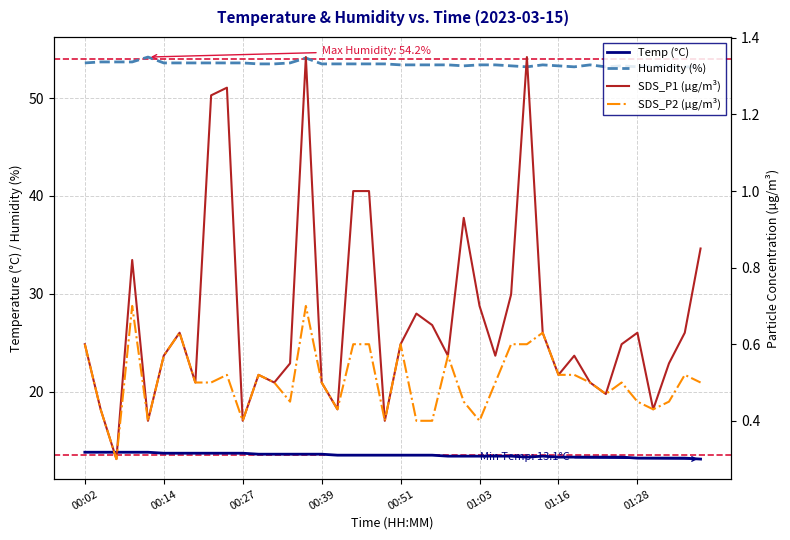

Rank the series by their maximum value, from lowest to highest.

SDS_P2 (µg/m³), SDS_P1 (µg/m³), Temp (°C), Humidity (%)